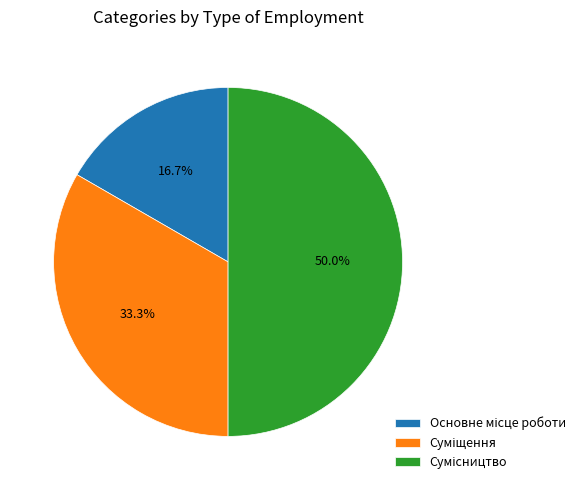

How many slices are in this pie chart?

3